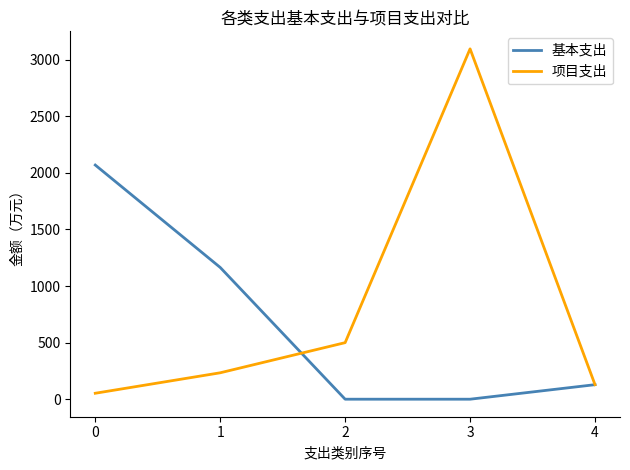

Reading left to right, what are all the values shown in this chart?

基本支出: 0=2069.0	1=1164.3	2=0.0	3=0.0	4=128.4
项目支出: 0=52.6	1=233.4	2=499.7	3=3095.6	4=128.4